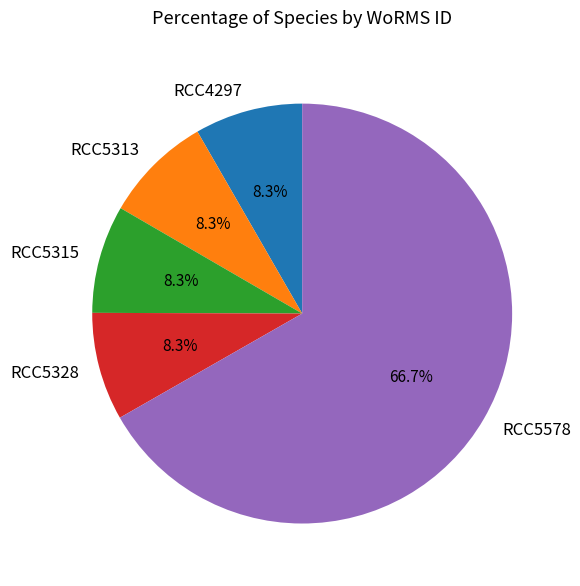

Which category has the biggest portion of the pie?

RCC5578